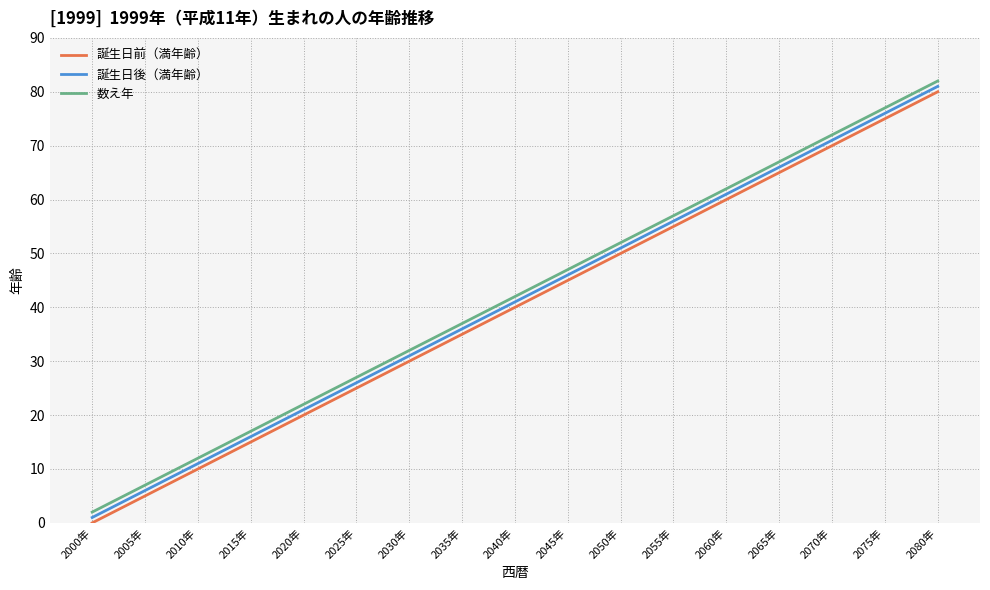

What is the difference between the maximum and second lowest values in the 誕生日前（満年齢） series?

75